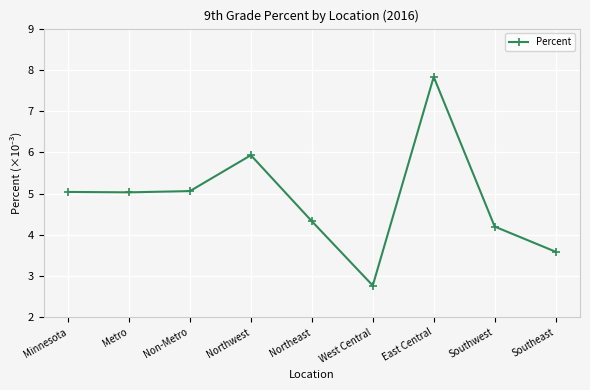

What is the smallest value displayed?

2.8